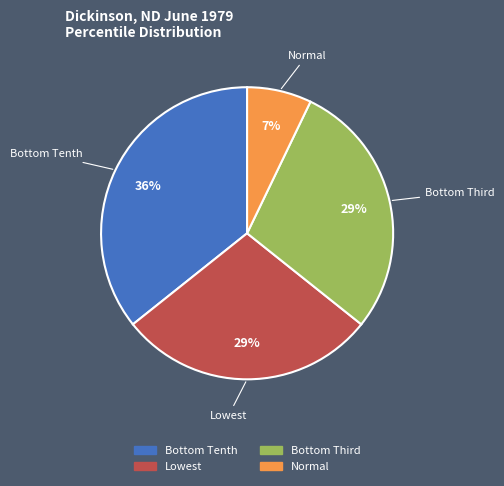

To the nearest percent, what is the difference between the largest and smallest slice percentages?

29%